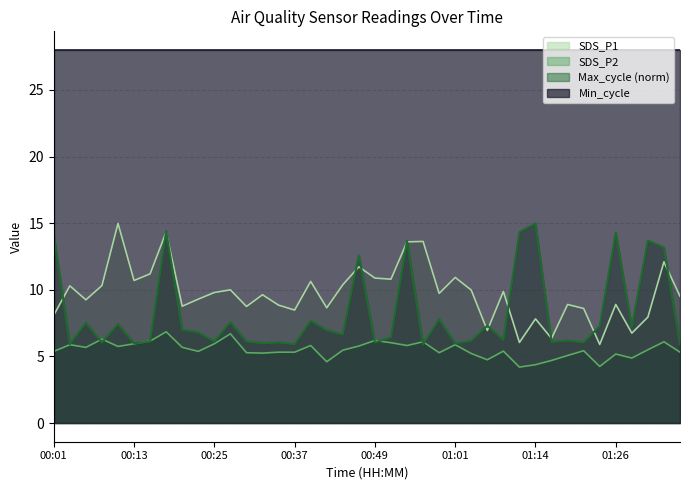

Which series has the largest total across all categories?

Min_cycle